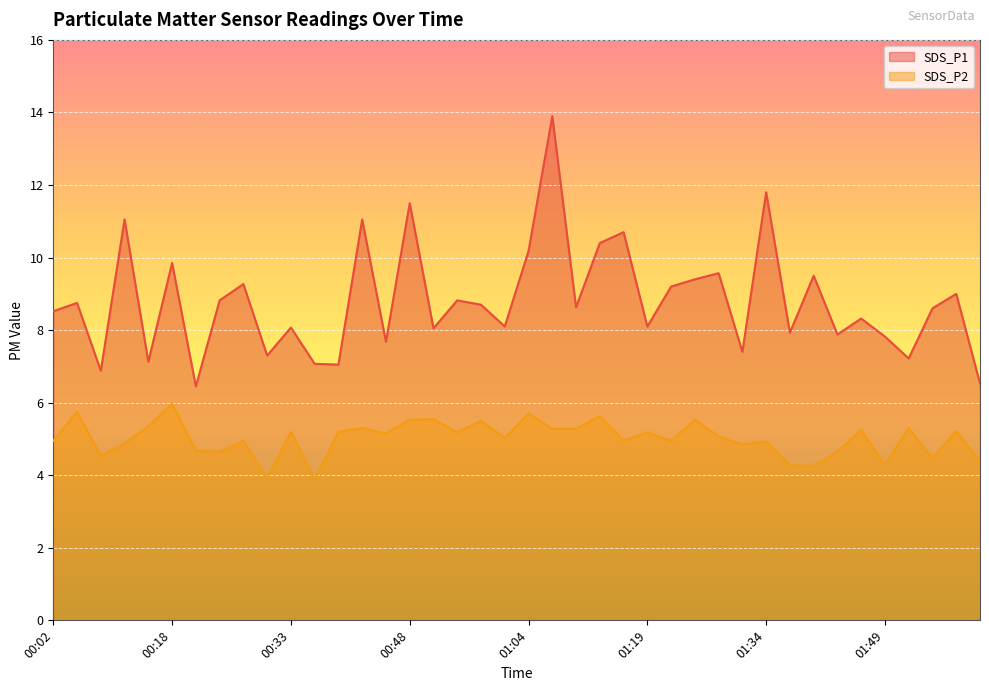

How many lines are shown in the chart?

2